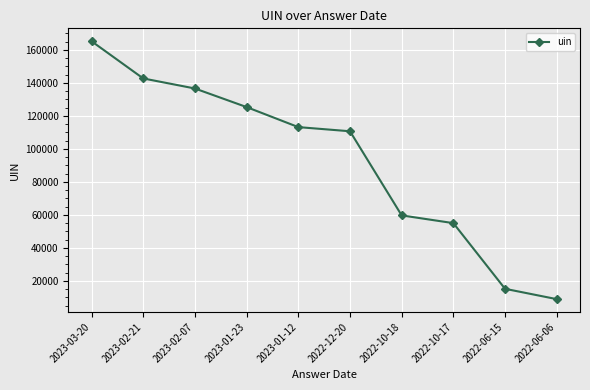

What is the maximum value shown in the chart?

165250